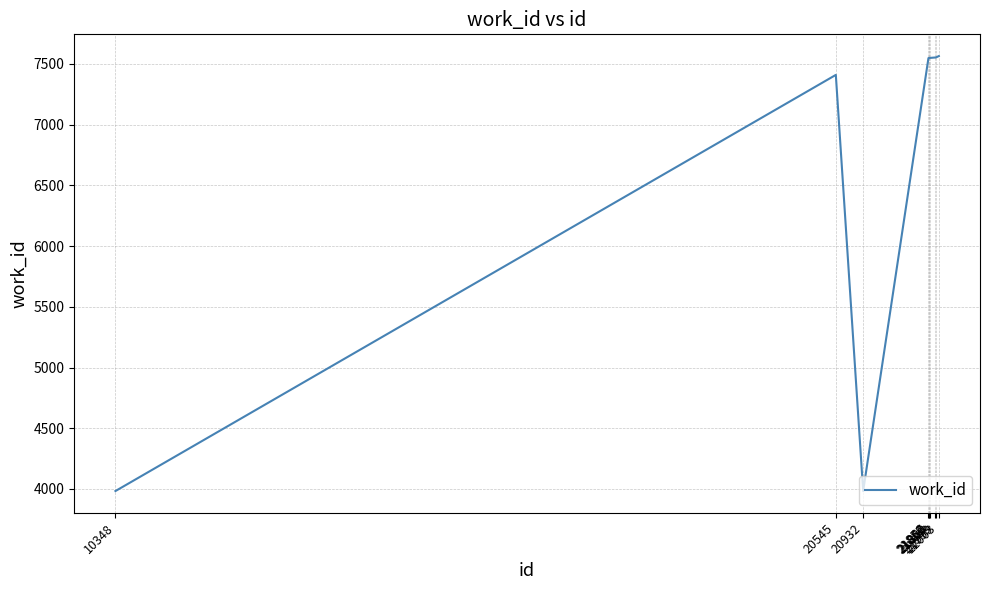

True or false: the data has more than 0 interior local peaks.

True